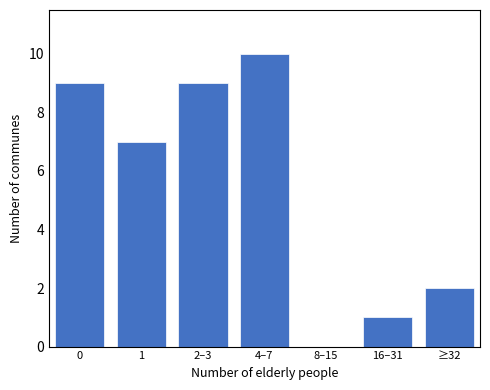

Reading left to right, what are all the values shown in this chart?

0=9	1=7	2–3=9	4–7=10	8–15=0	16–31=1	≥32=2